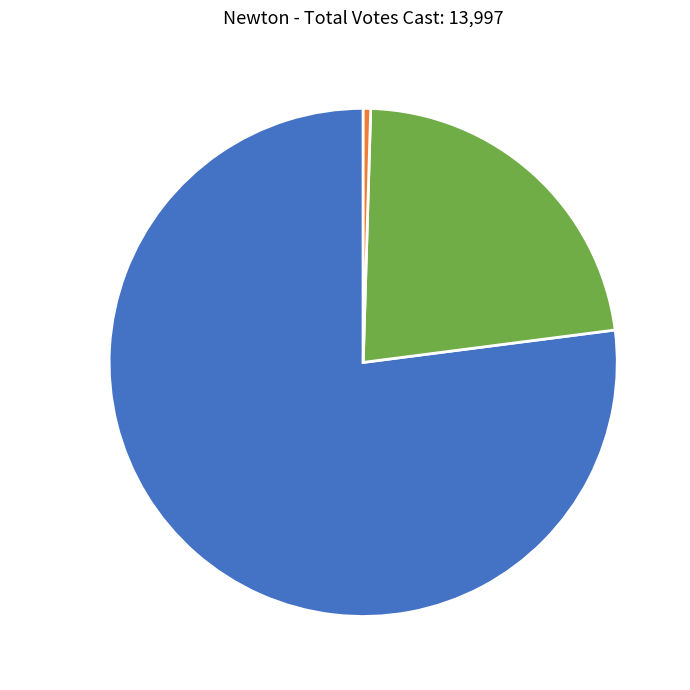

Rank the categories by value from highest to lowest.

Ruth B. Balser, Blanks, All Others